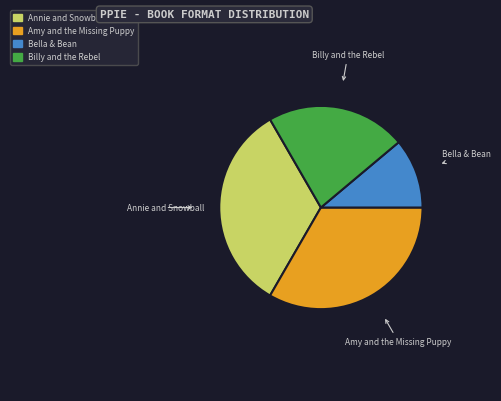

How many segments does this pie chart have?

4